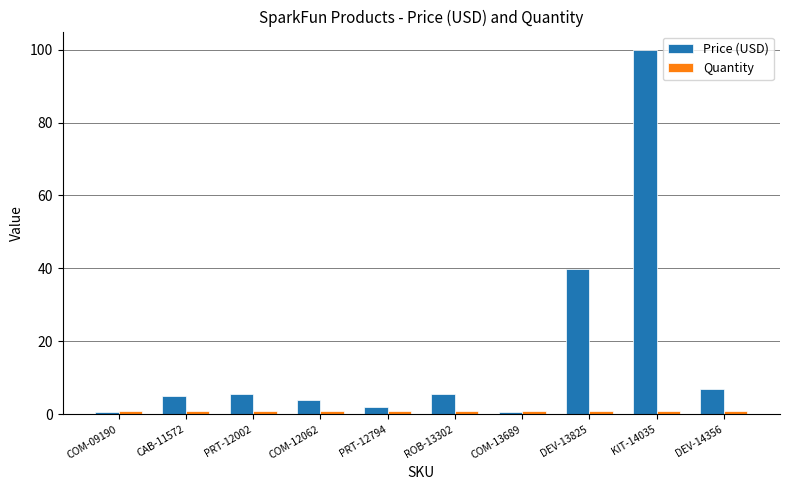

Are the bars grouped side by side (vs. stacked)?

Yes